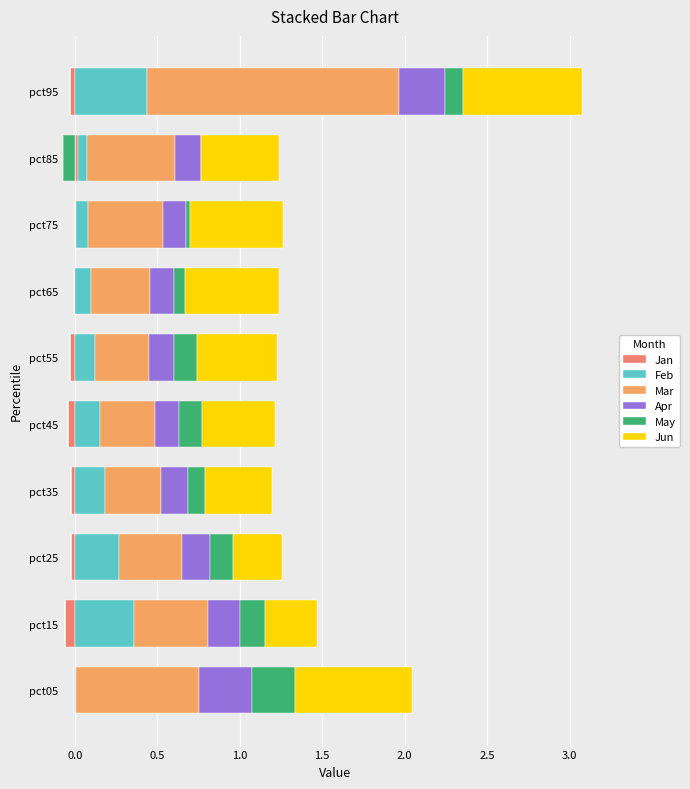

List the series in order of their peak value, highest first.

Mar, Jun, Feb, Apr, May, Jan